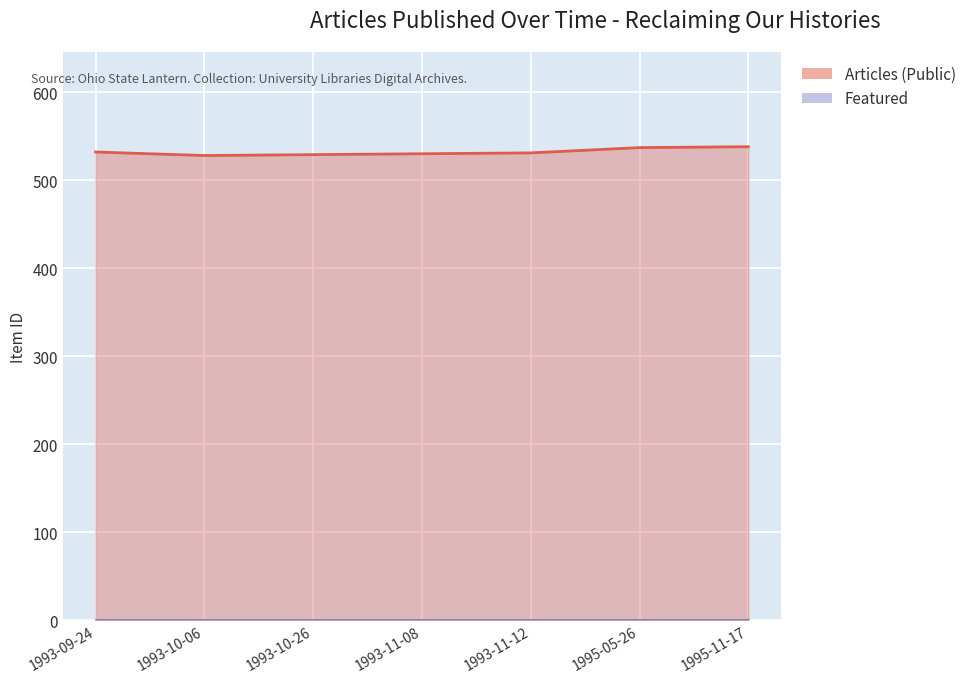

In Articles (Public), how many points are lower than both neighbors (excluding endpoints)?

1